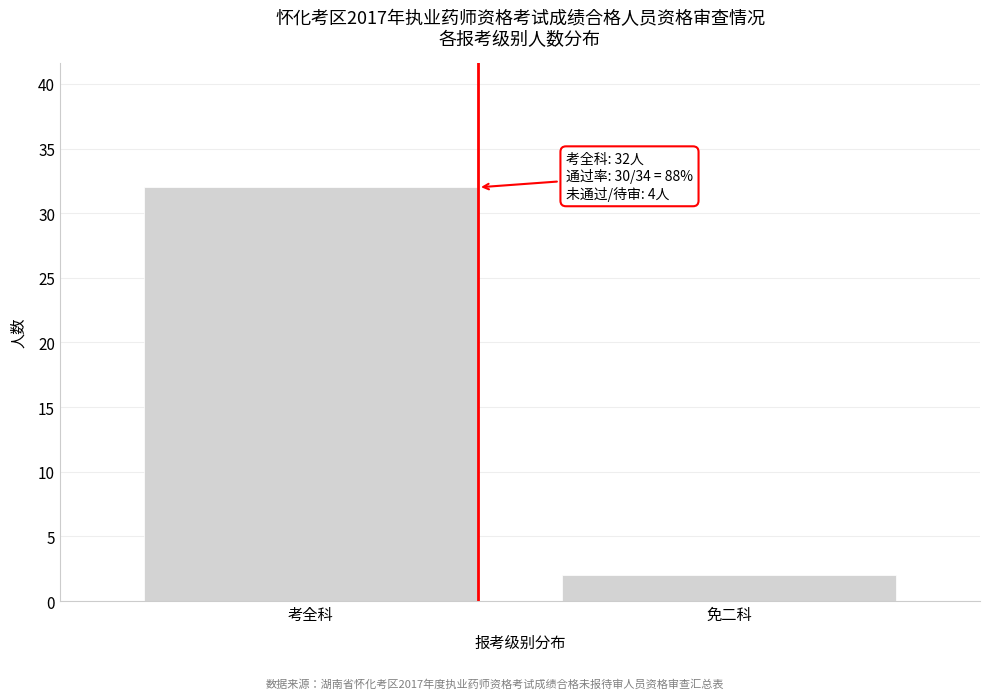

Reading left to right, what are all the values shown in this chart?

考全科=32	免二科=2